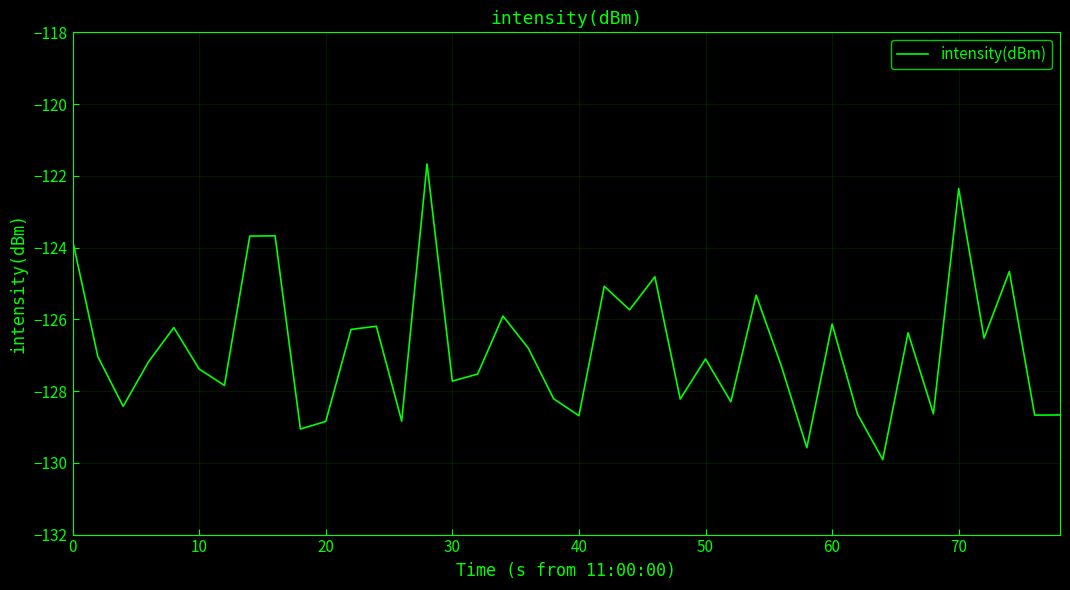

What is the sum of all values?

-5073.0